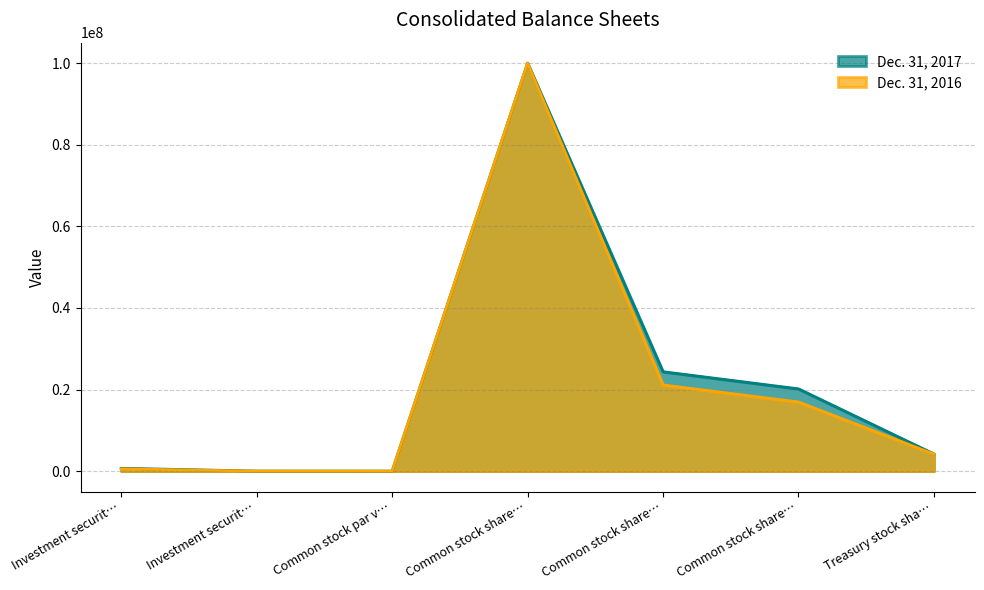

What are all the series names shown in the legend?

Dec. 31, 2017, Dec. 31, 2016